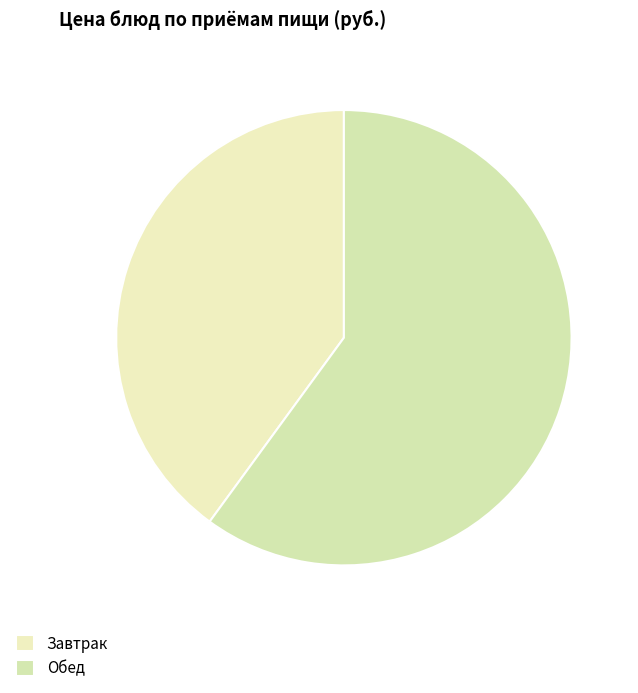

Is there a majority slice in this chart?

Yes